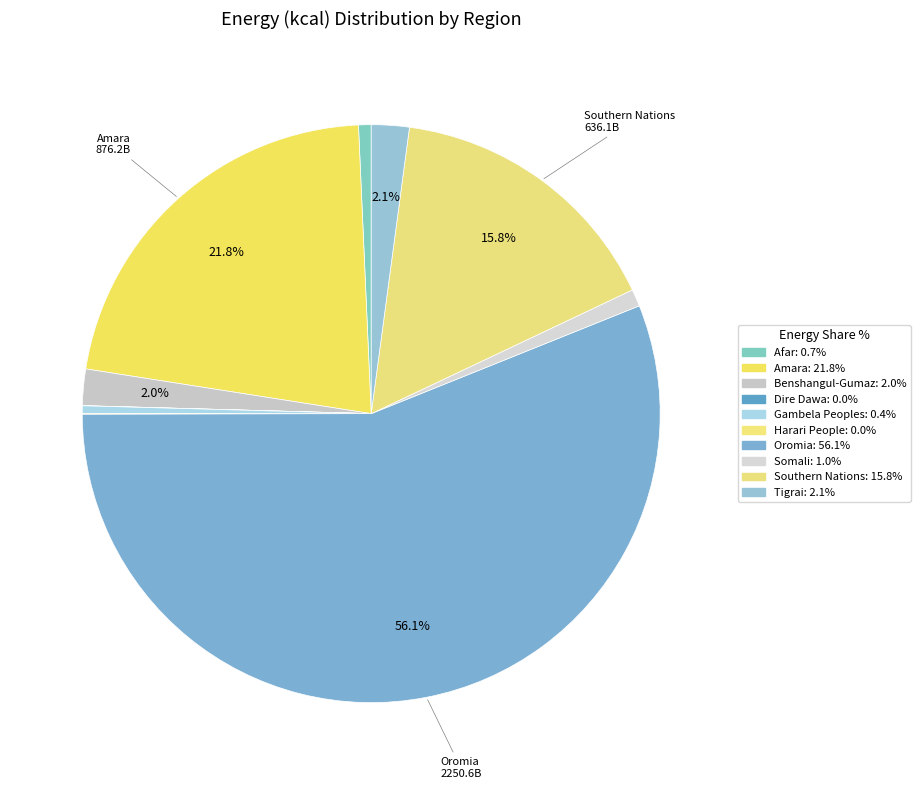

What is the ratio of the value at Amara to the value at Tigrai?

10.3